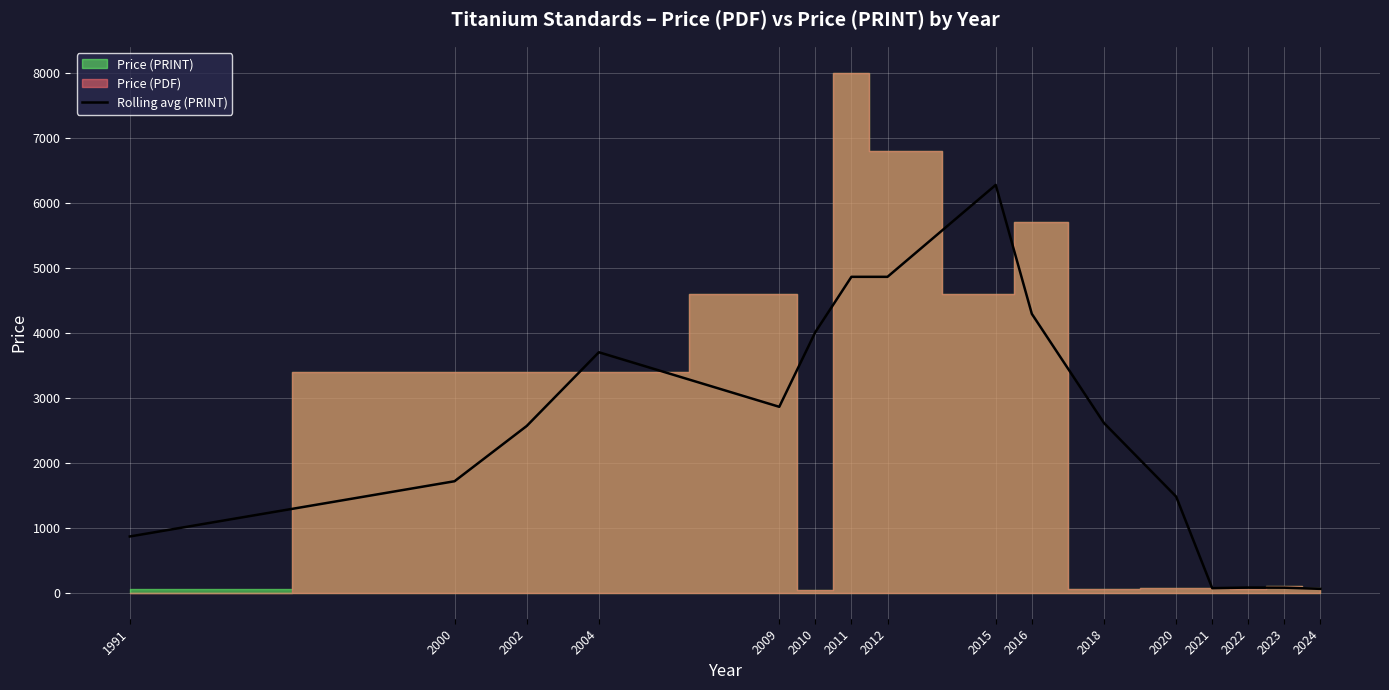

True or false: the data shows 970.4 at 2002.

False